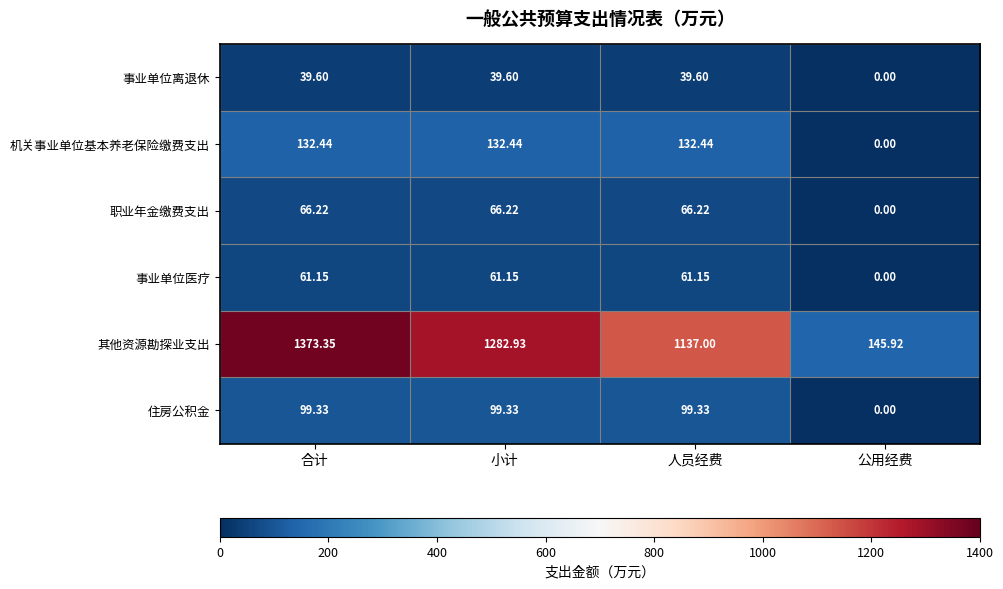

Is the value of 事业单位离退休 at 人员经费 greater than the value of 其他资源勘探业支出 at 公用经费?

No